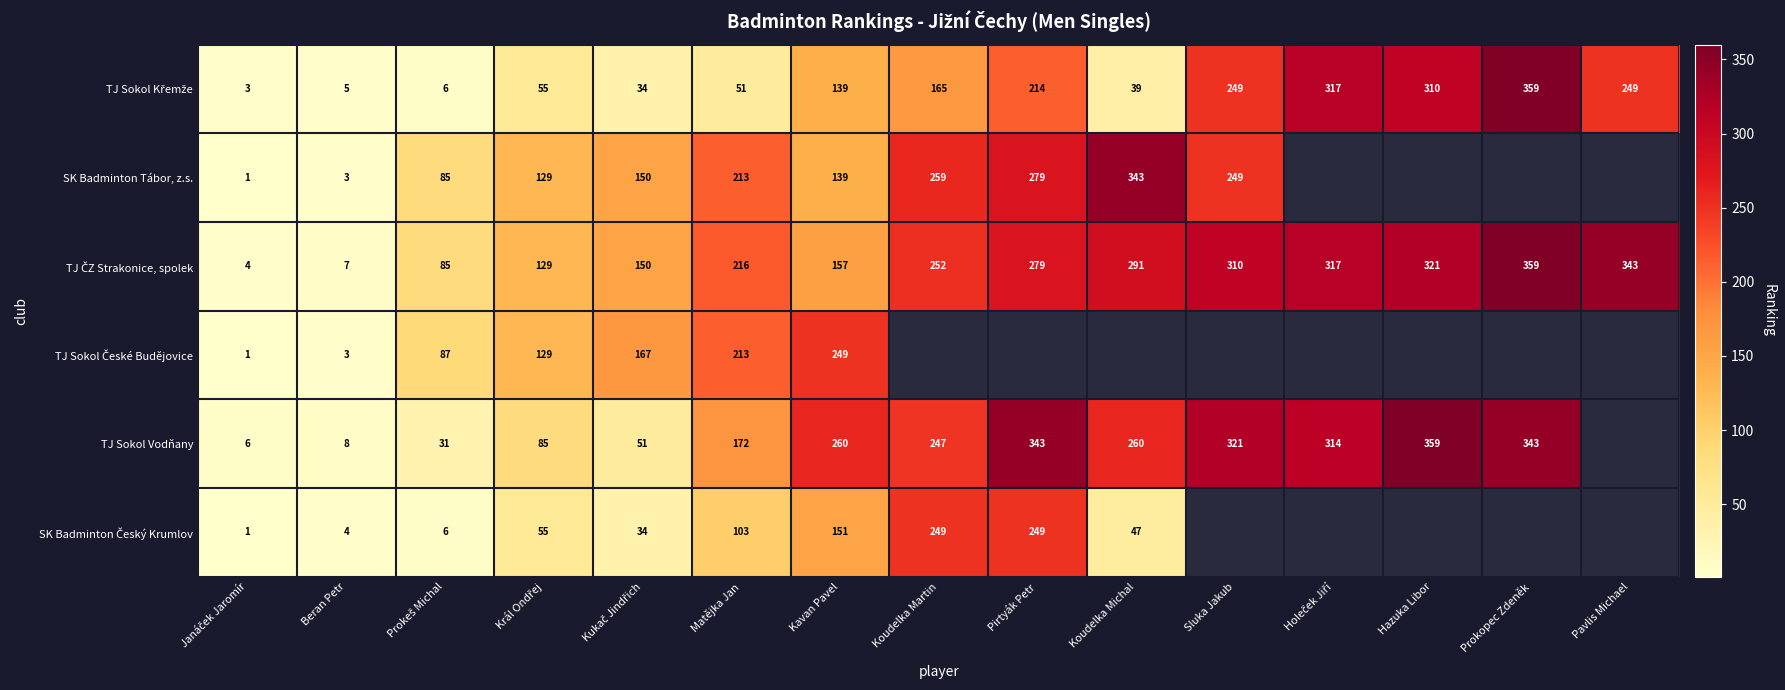

How many distinct data groups are displayed?

6